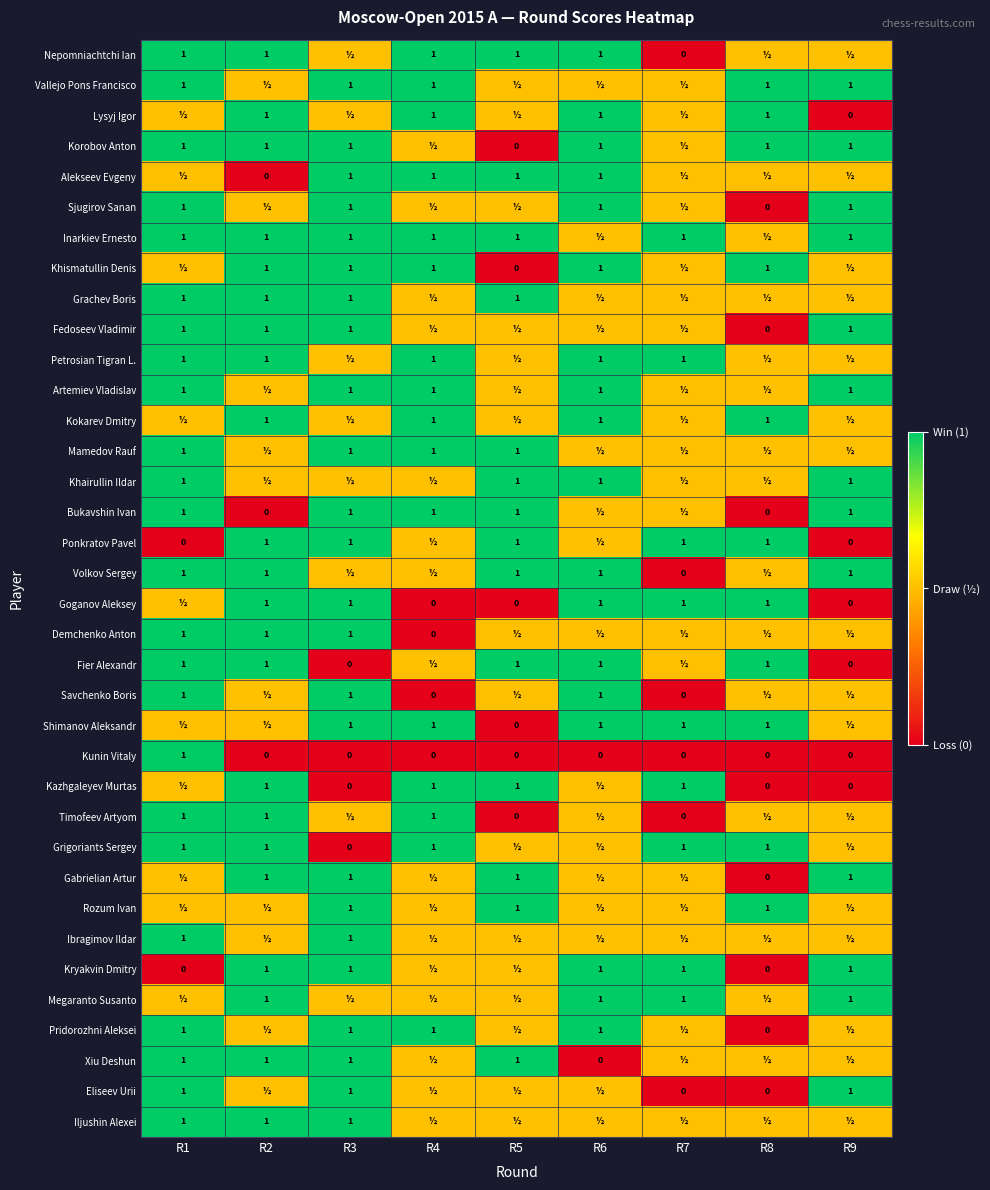

Is it true that Bukavshin Ivan equals 1.0 at R4?

True